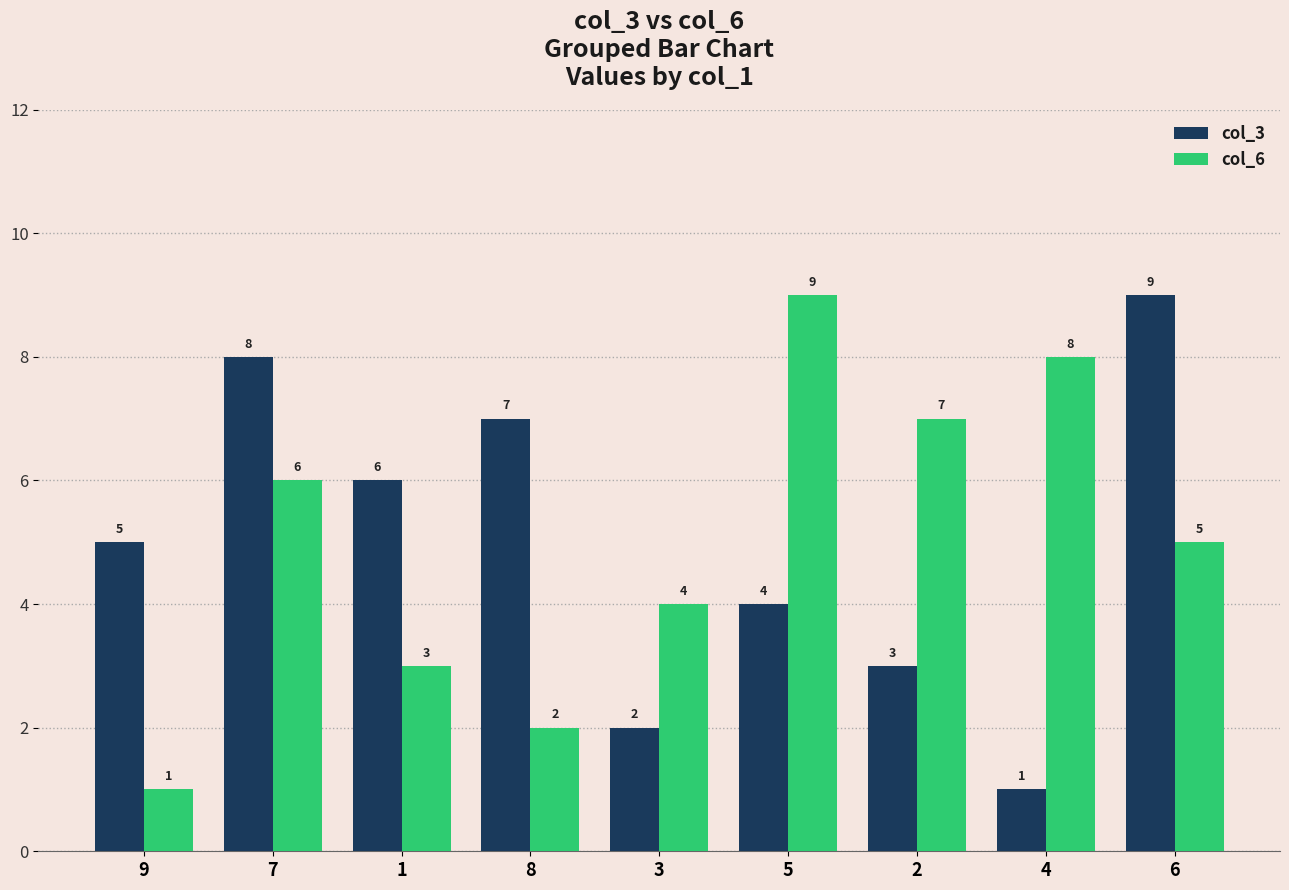

Between 9 and 8, which series saw the biggest shift?

col_3